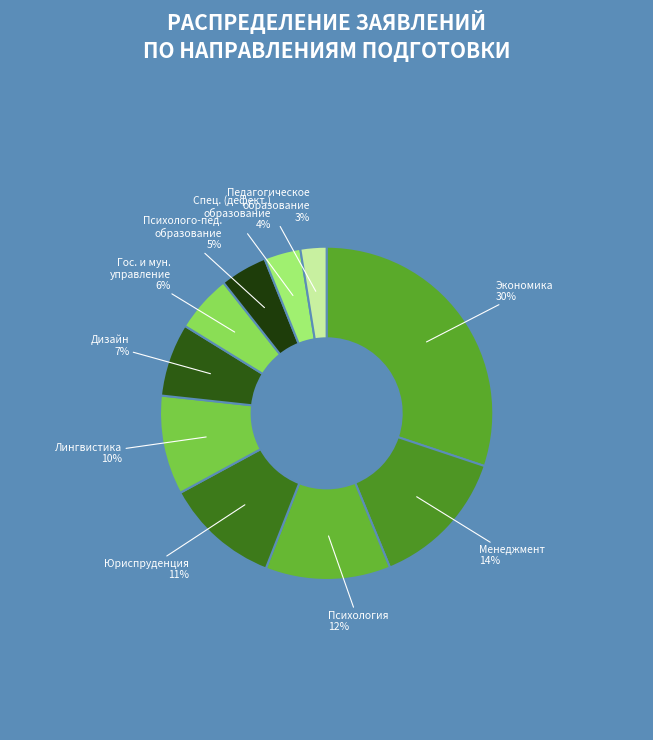

Which slice is the smallest?

Педагогическое образование